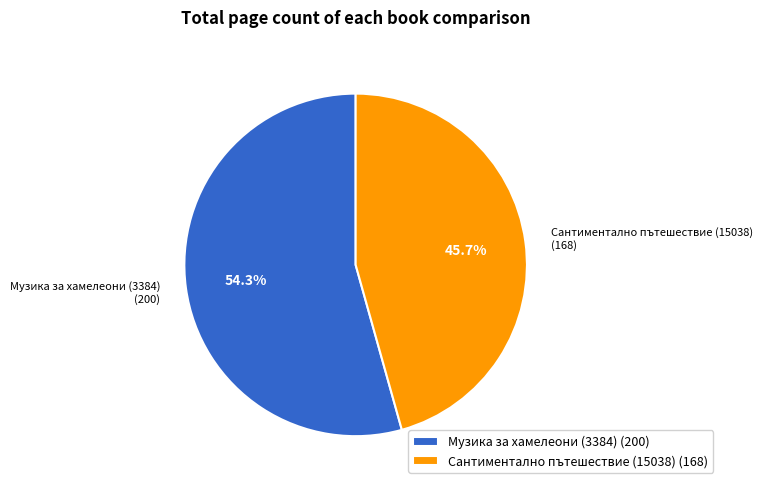

Which slice represents more than half of the pie?

Музика за хамелеони (3384)